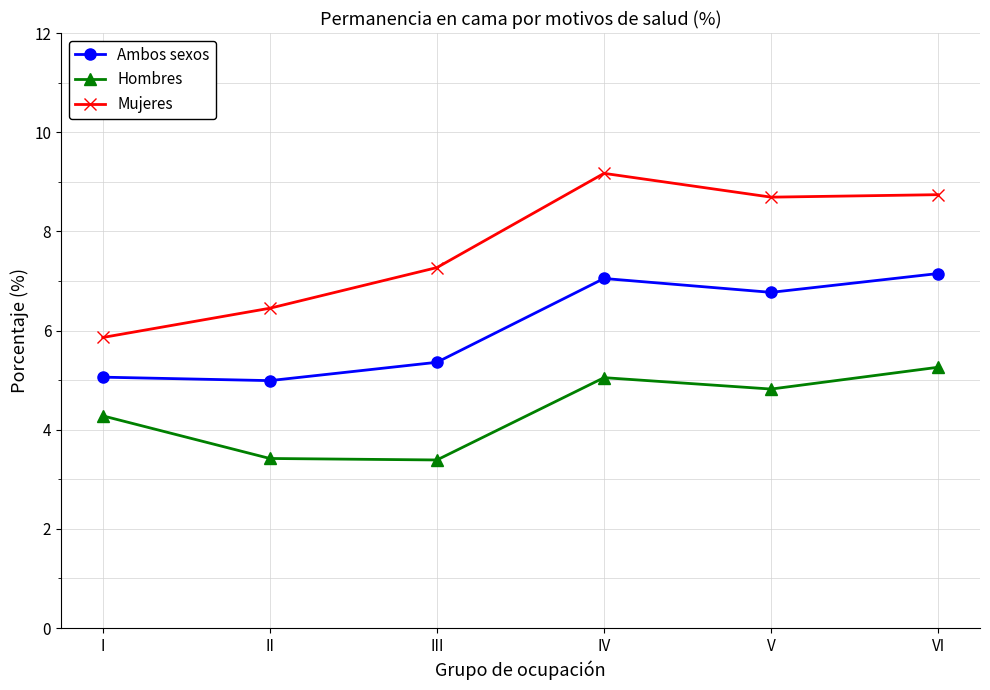

What is the spread (max minus min) of values at III?

3.9